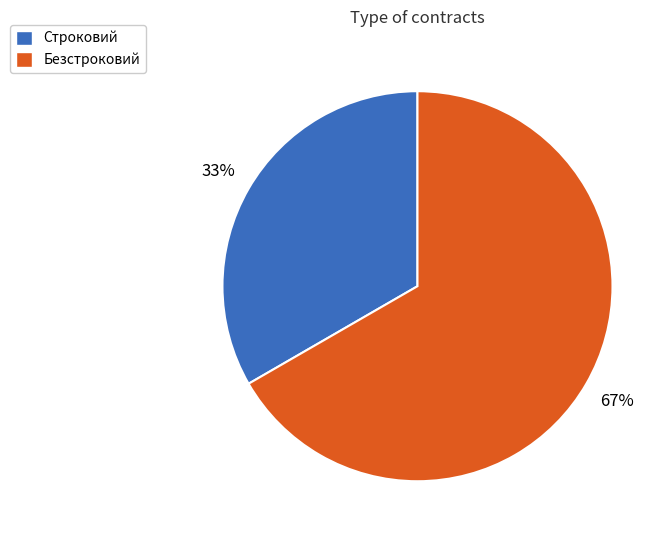

What is the largest slice in the pie chart?

Безстроковий